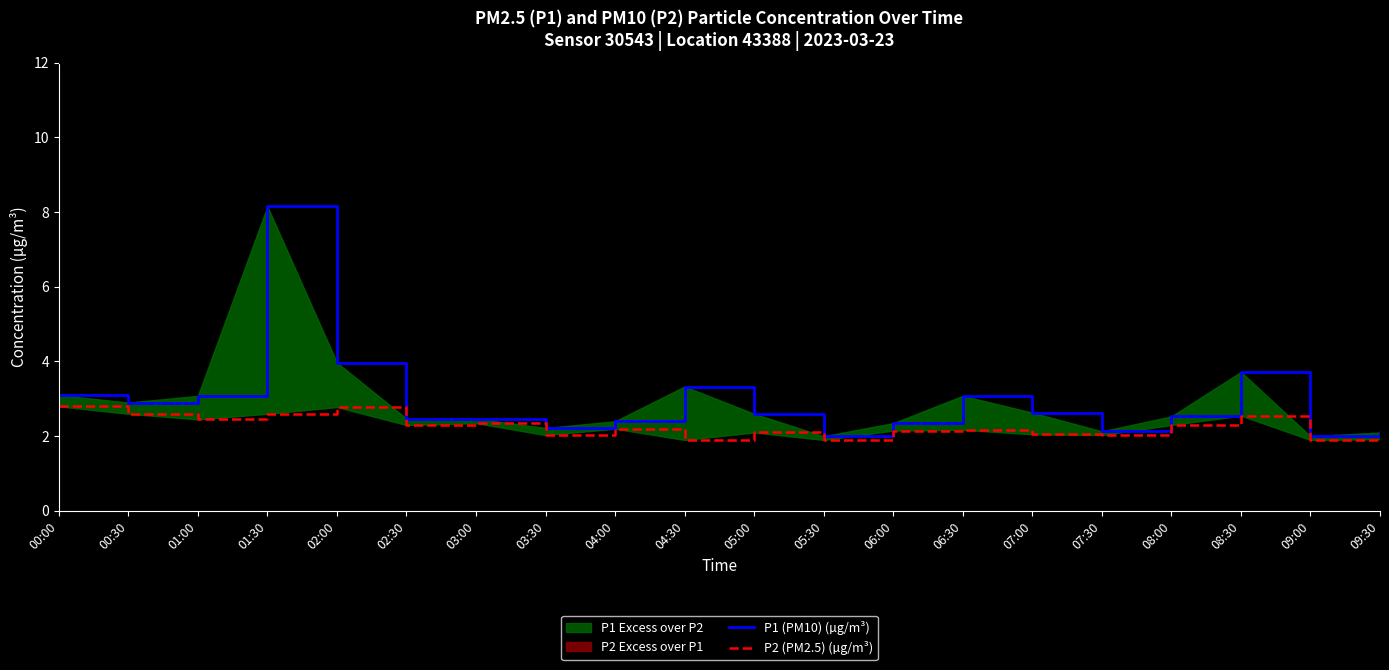

Is it true that P2 (PM2.5) (µg/m³) equals 0.6 at 04:00?

False